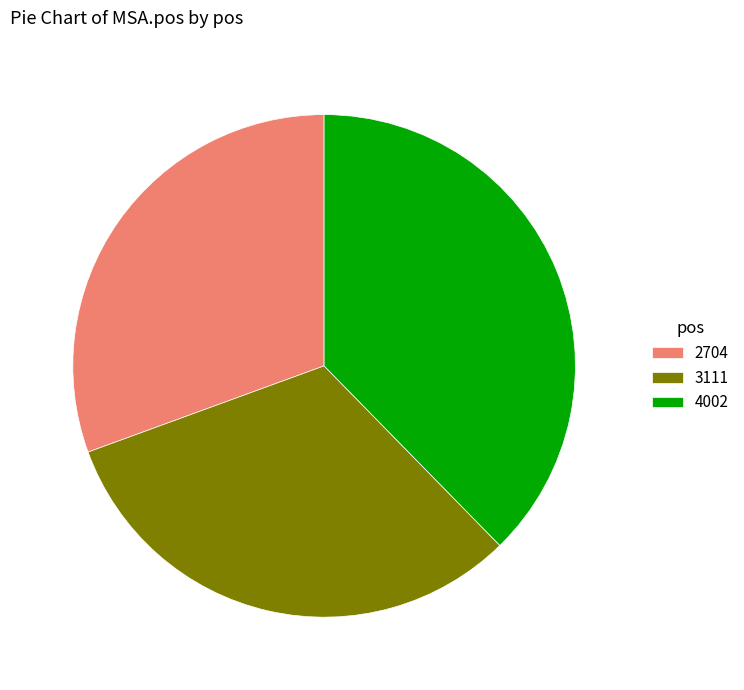

Which category has the biggest portion of the pie?

4002